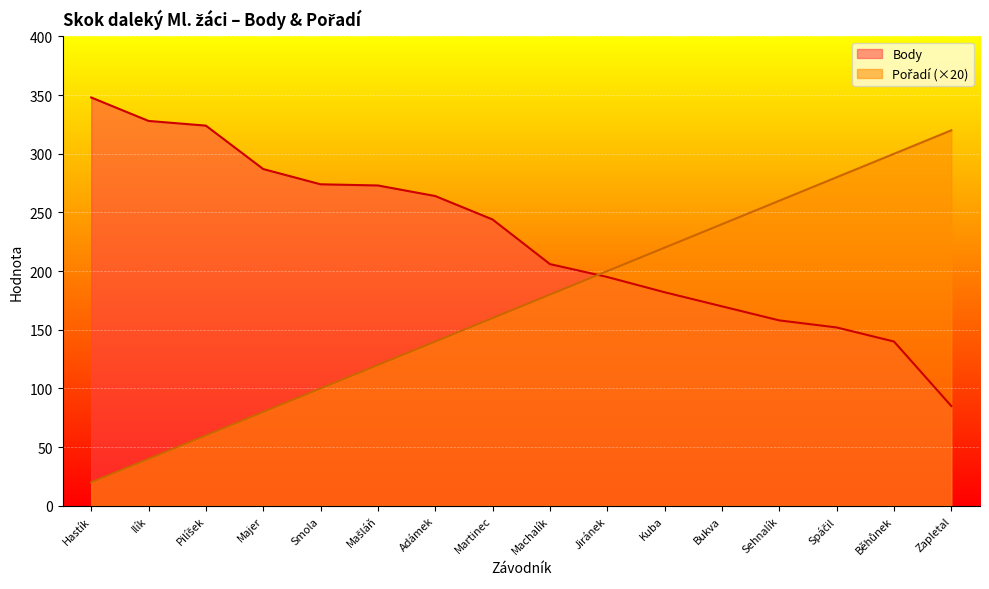

At which label is Pořadí closest to 170?

Martinec